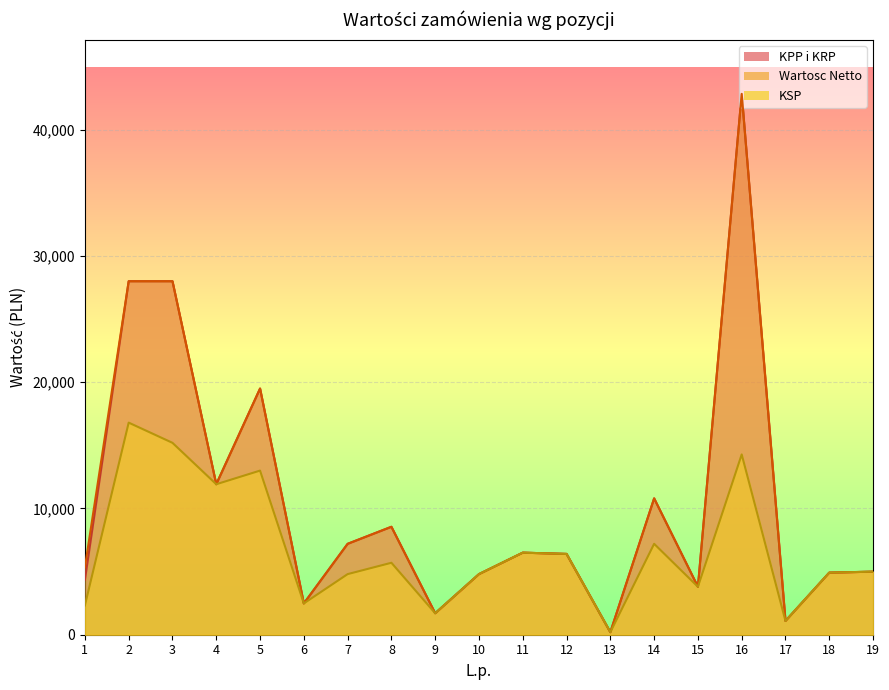

How many data points in KPP i KRP are above 6400?

9